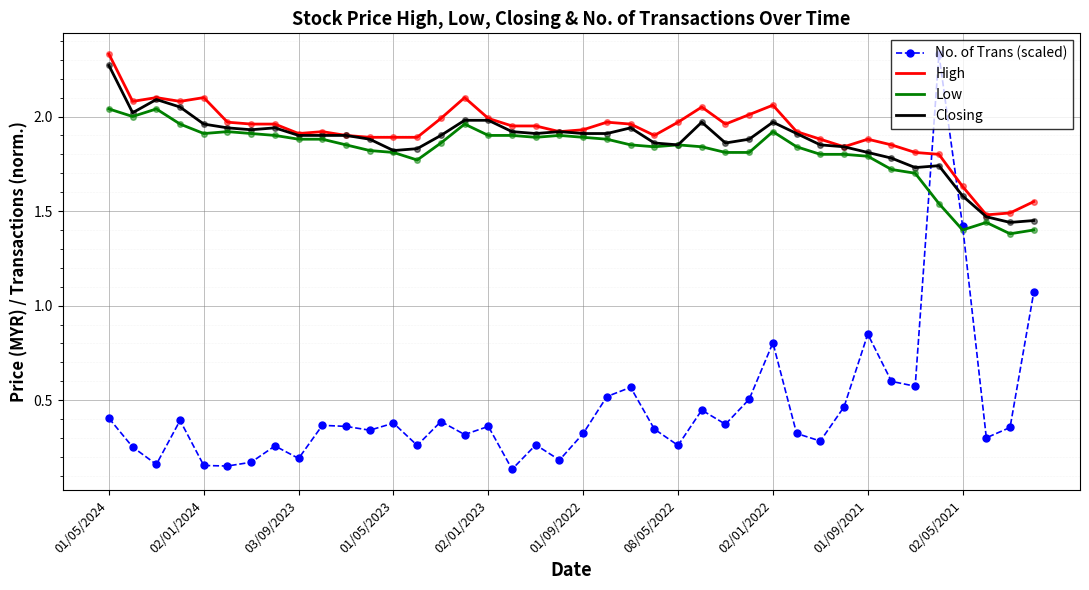

Which series has the largest range (max minus min)?

No. of Trans (scaled)